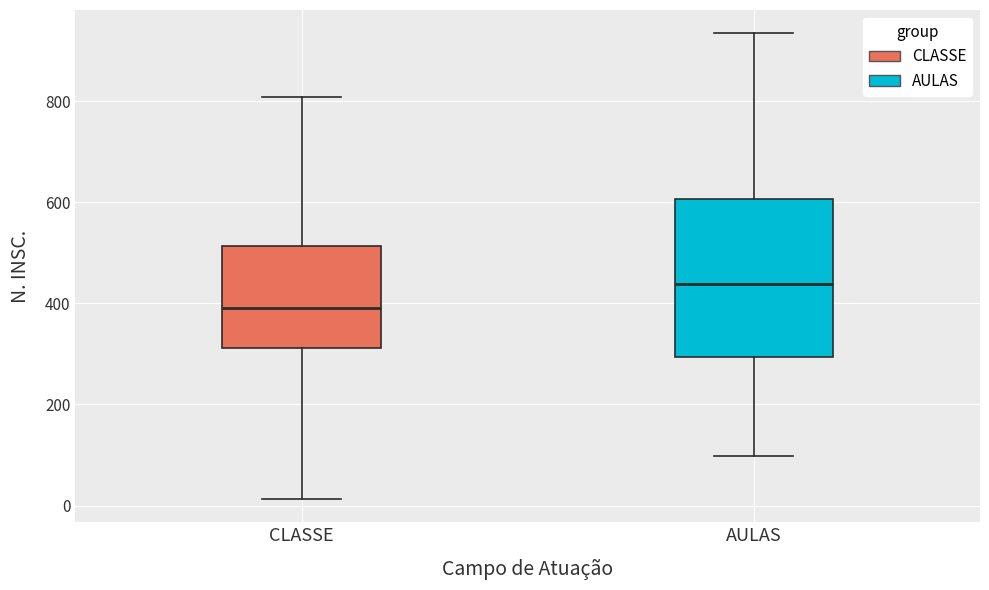

Reading left to right, transcribe this box plot: for each box, give where its median line is, the range the box spans, and where its two whiskers end, as read against the y-axis. The values are not printed on the chart, so give them approximately, as read against the axis.

CLASSE: median 400, box 320 to 520, whiskers 20 to 800
AULAS: median 440, box 300 to 600, whiskers 100 to 940